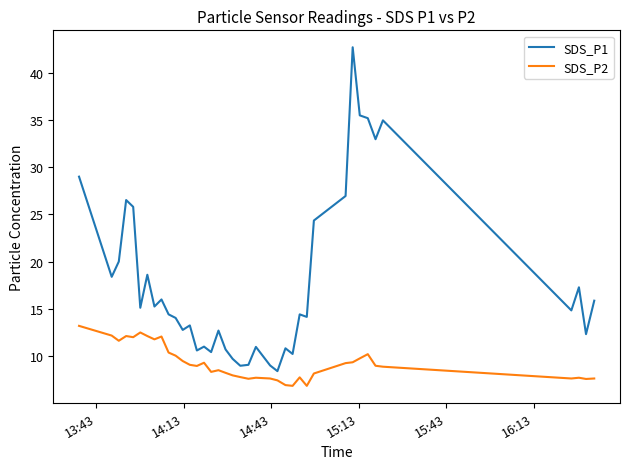

True or false: SDS_P2 and SDS_P1 cross at least once.

False